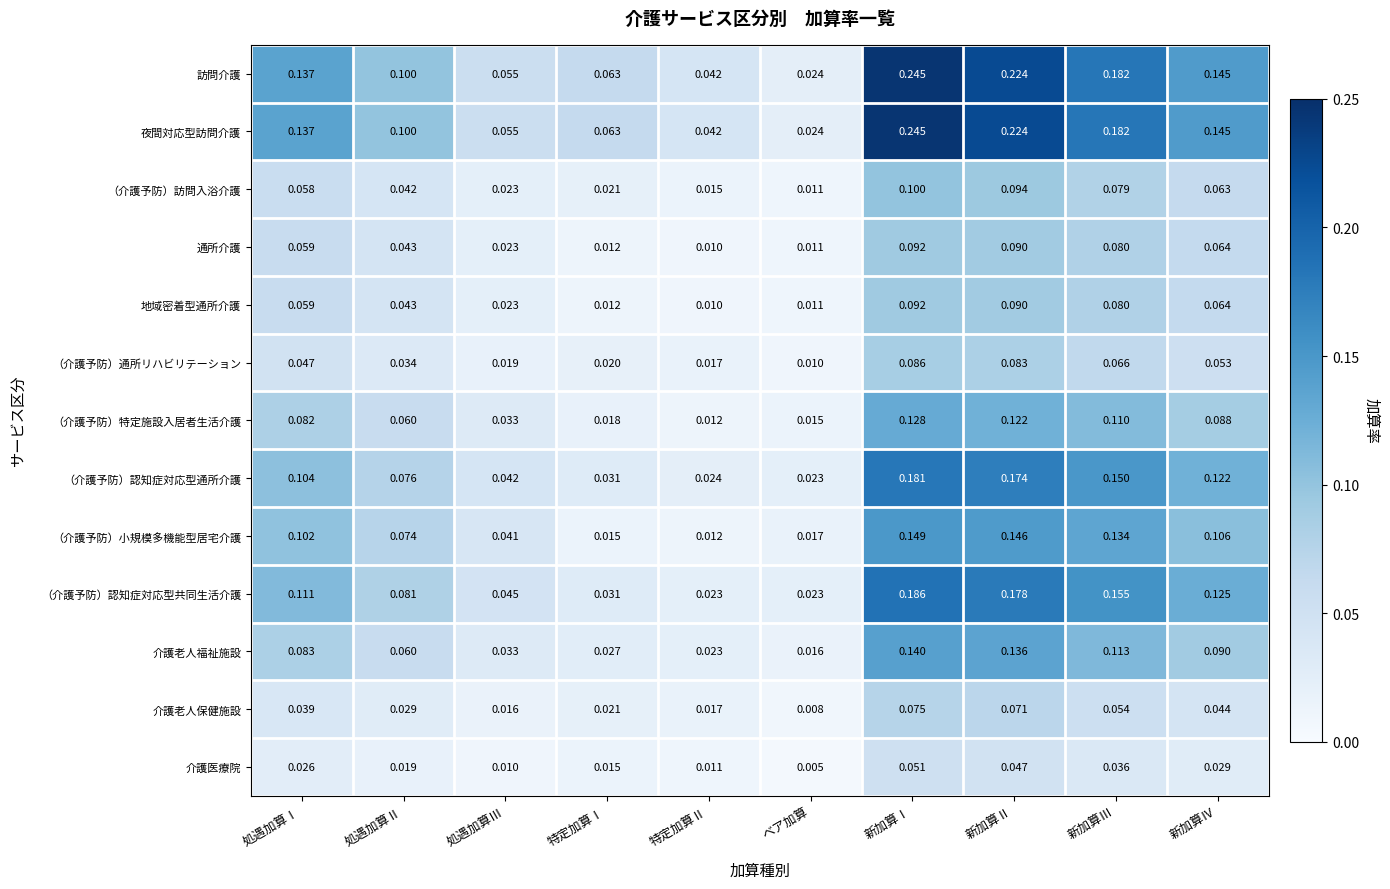

Which category has the highest value across all series?

新加算Ⅰ